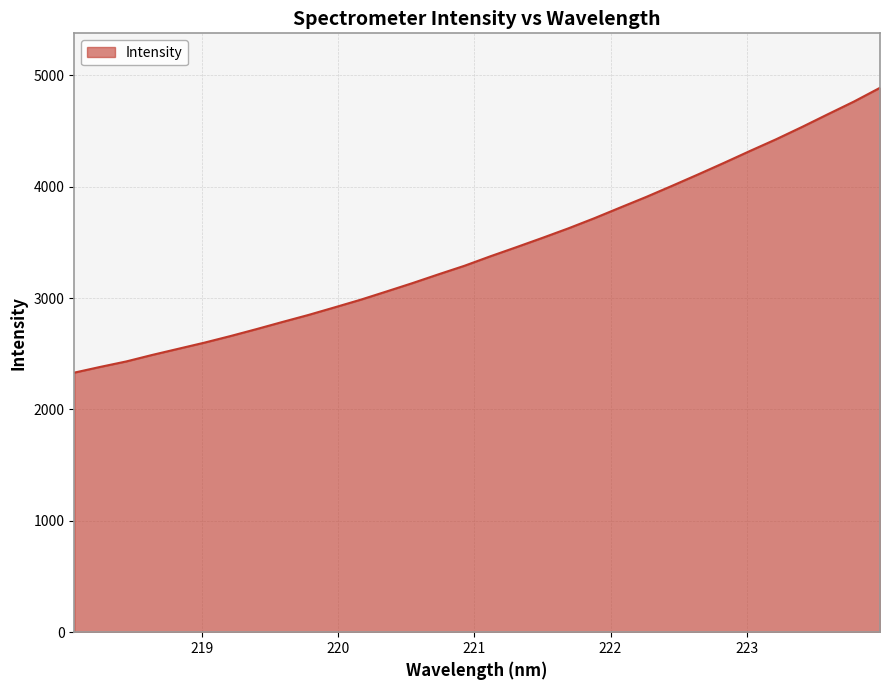

What is the difference between the maximum and minimum values?

2557.9